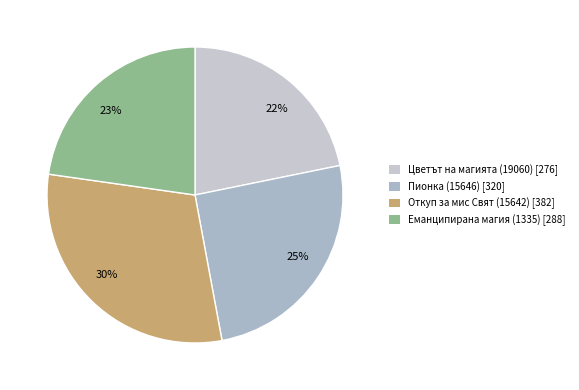

Combined, do 25% and 22% account for over 50%?

No